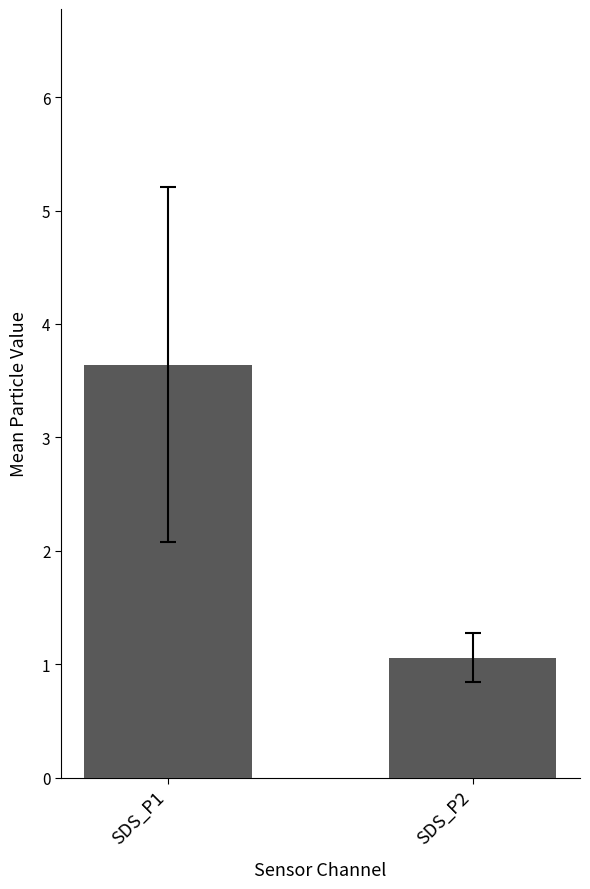

How many bars are there in total?

2